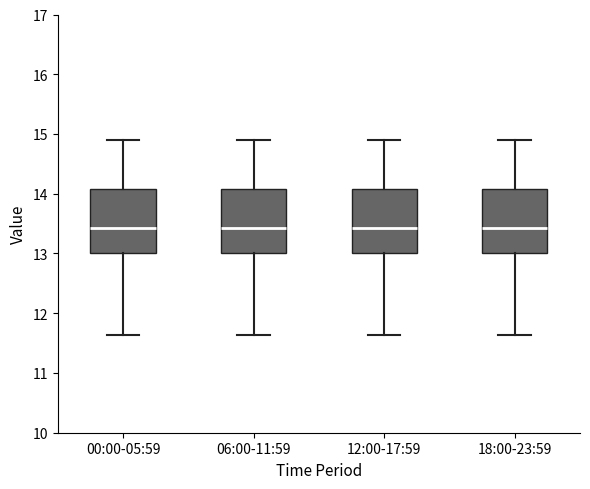

Reading left to right, read every box against the y-axis: the position of its median line, the range the box covers, and the ends of its whiskers. The values are not printed on the chart, so give them approximately, as read against the axis.

00:00-05:59: median 13.4, box 13.0 to 14.1, whiskers 11.6 to 14.9
06:00-11:59: median 13.4, box 13.0 to 14.1, whiskers 11.6 to 14.9
12:00-17:59: median 13.4, box 13.0 to 14.1, whiskers 11.6 to 14.9
18:00-23:59: median 13.4, box 13.0 to 14.1, whiskers 11.6 to 14.9